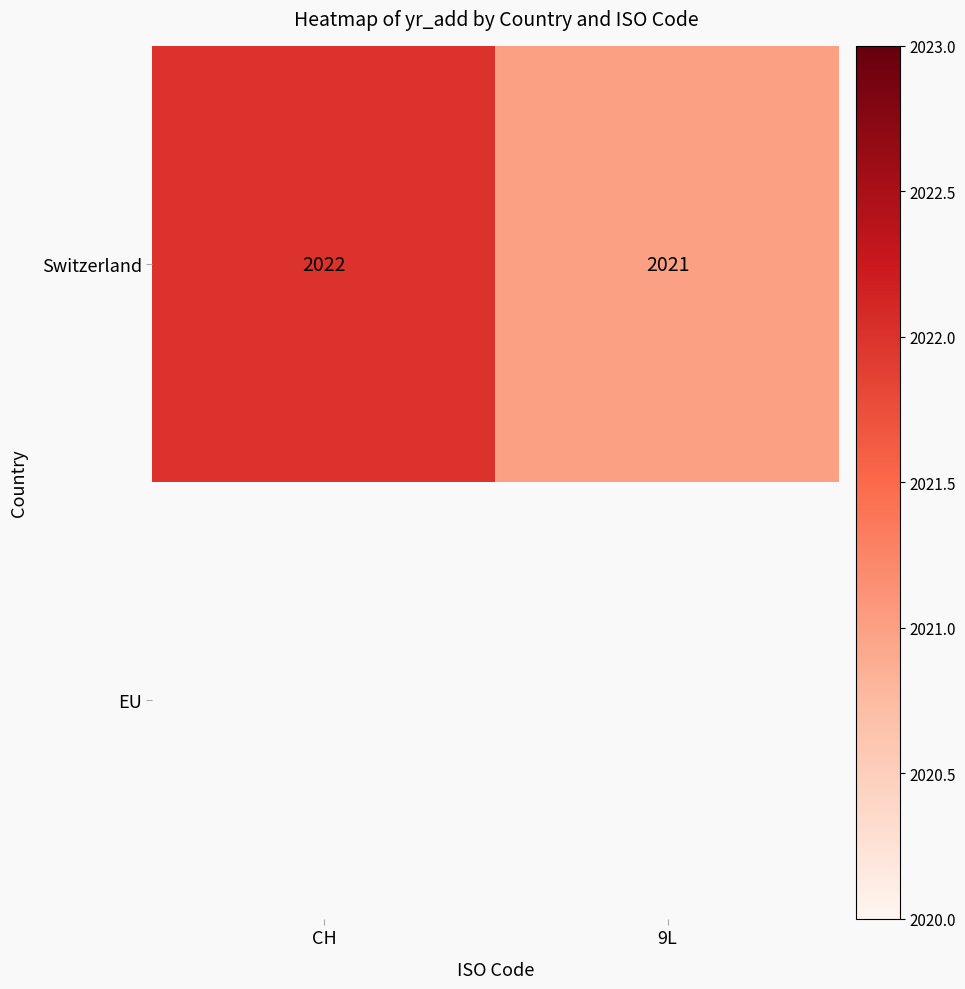

Is it true that Switzerland equals 3272 at 9L?

False